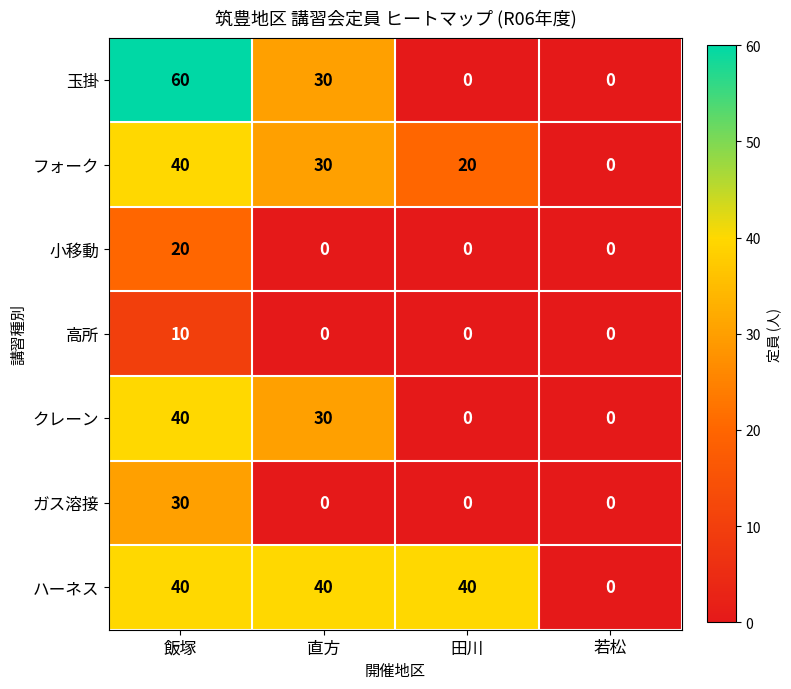

Reading left to right, what are all the values shown in this chart?

玉掛: 60	30	0	0
フォーク: 40	30	20	0
小移動: 20	0	0	0
高所: 10	0	0	0
クレーン: 40	30	0	0
ガス溶接: 30	0	0	0
ハーネス: 40	40	40	0